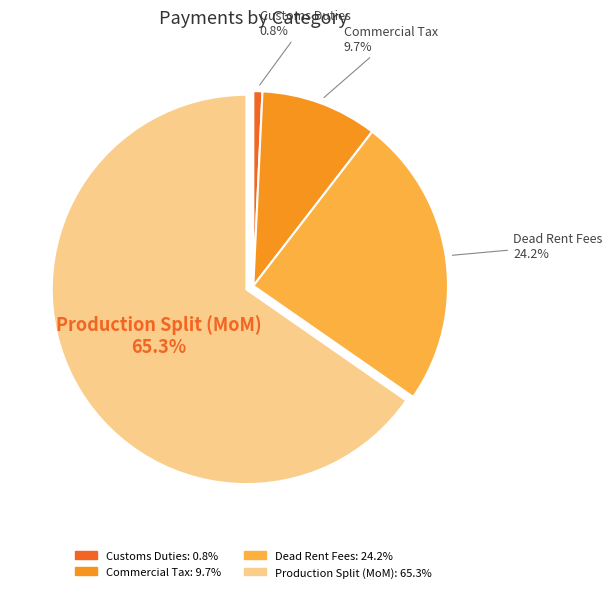

Is there a majority slice in this chart?

Yes